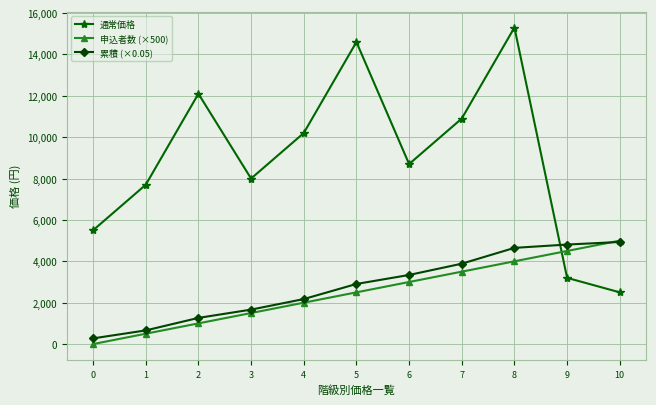

What is the sum of all 通常価格 values?

98700